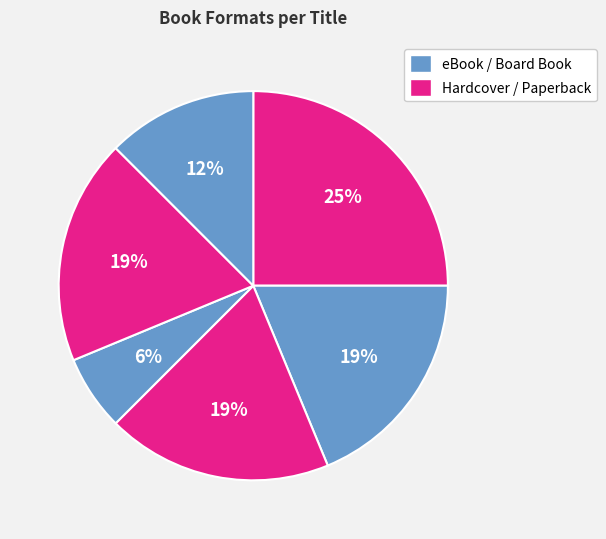

Does any single category account for the majority?

No